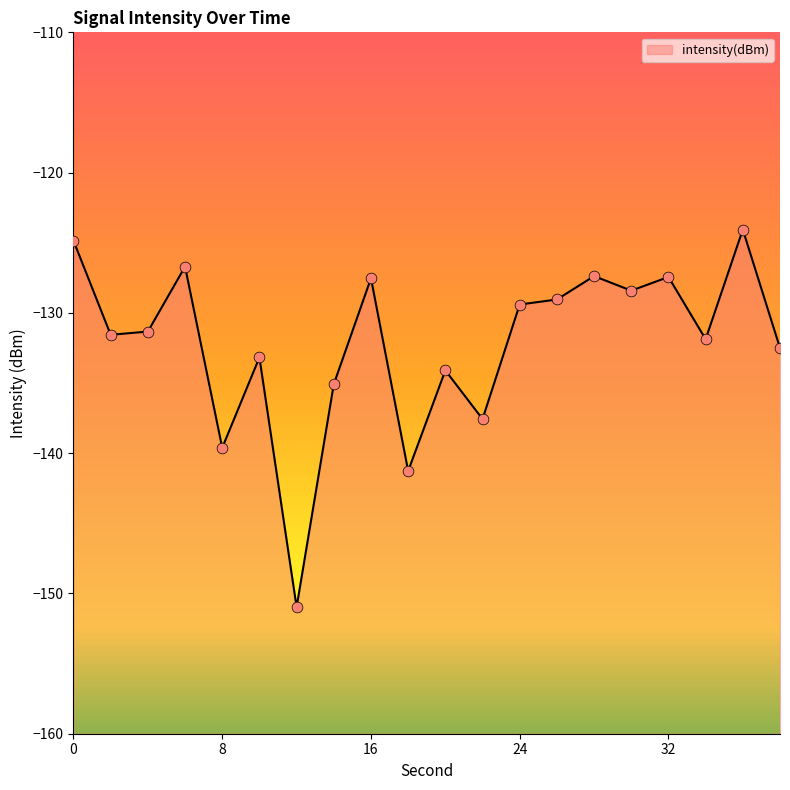

What is the change in value from 12 to 36?

+26.9